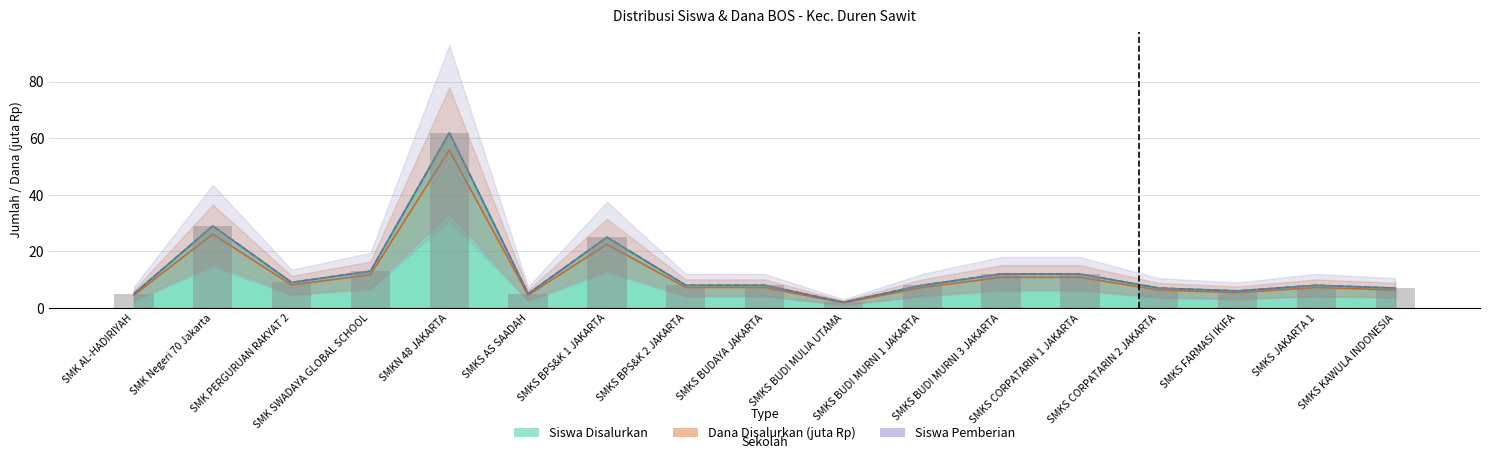

The Siswa Disalurkan series shows 13.0 at SMK SWADAYA GLOBAL SCHOOL. True or false?

True